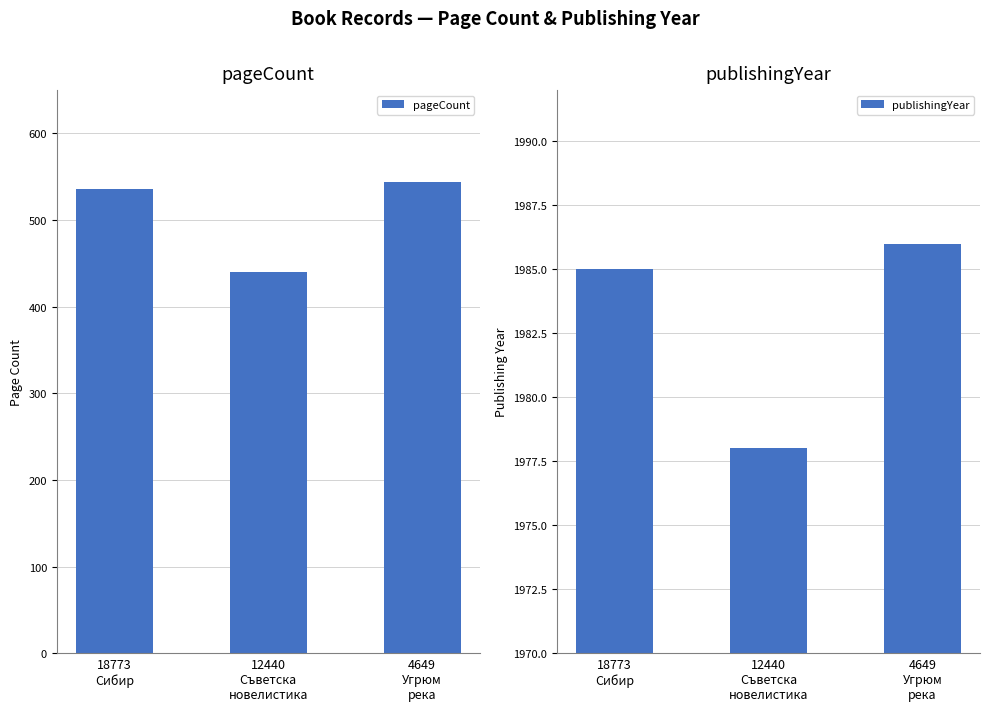

Reading left to right, what are all the values shown in this chart?

pageCount: 536	440	544
publishingYear: 1985	1978	1986